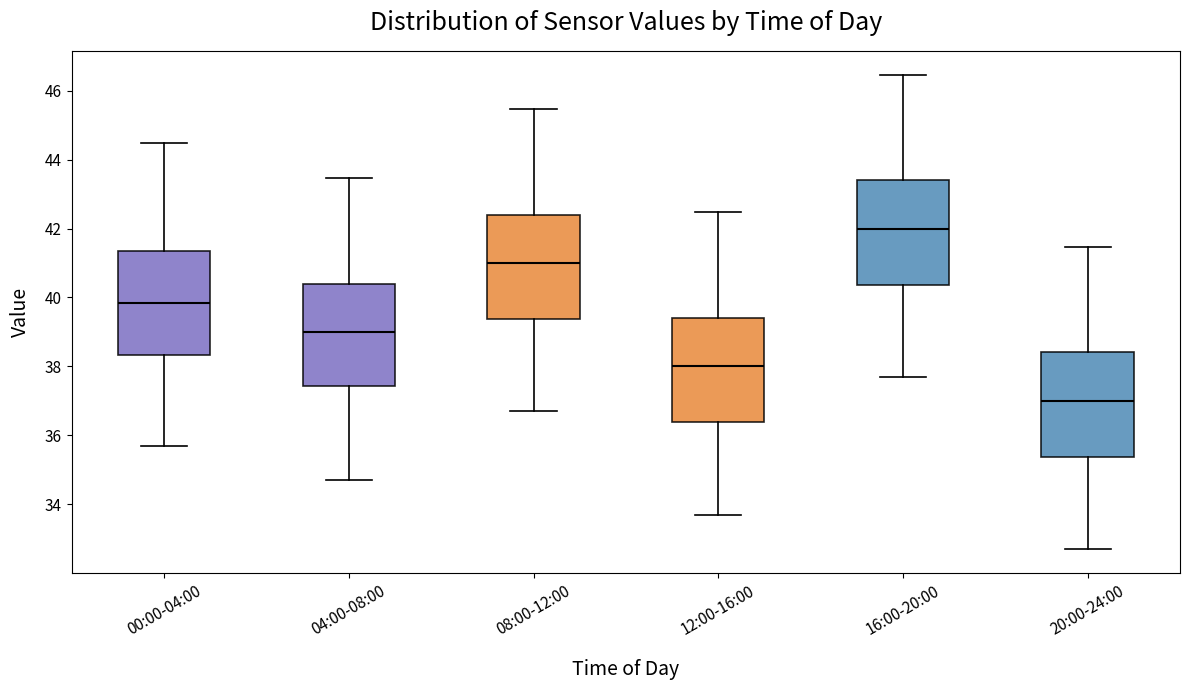

Where does the lower whisker of the box for 16:00-20:00 end on the y-axis? The values are not printed on the chart, so give them approximately, as read against the axis.

37.8